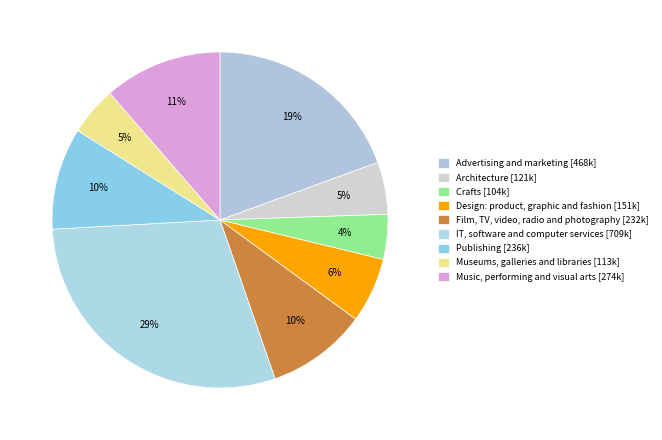

Rank the categories by value from lowest to highest.

Crafts, Museums, galleries and libraries, Architecture, Design: product, graphic and fashion, Film, TV, video, radio and photography, Publishing, Music, performing and visual arts, Advertising and marketing, IT, software and computer services